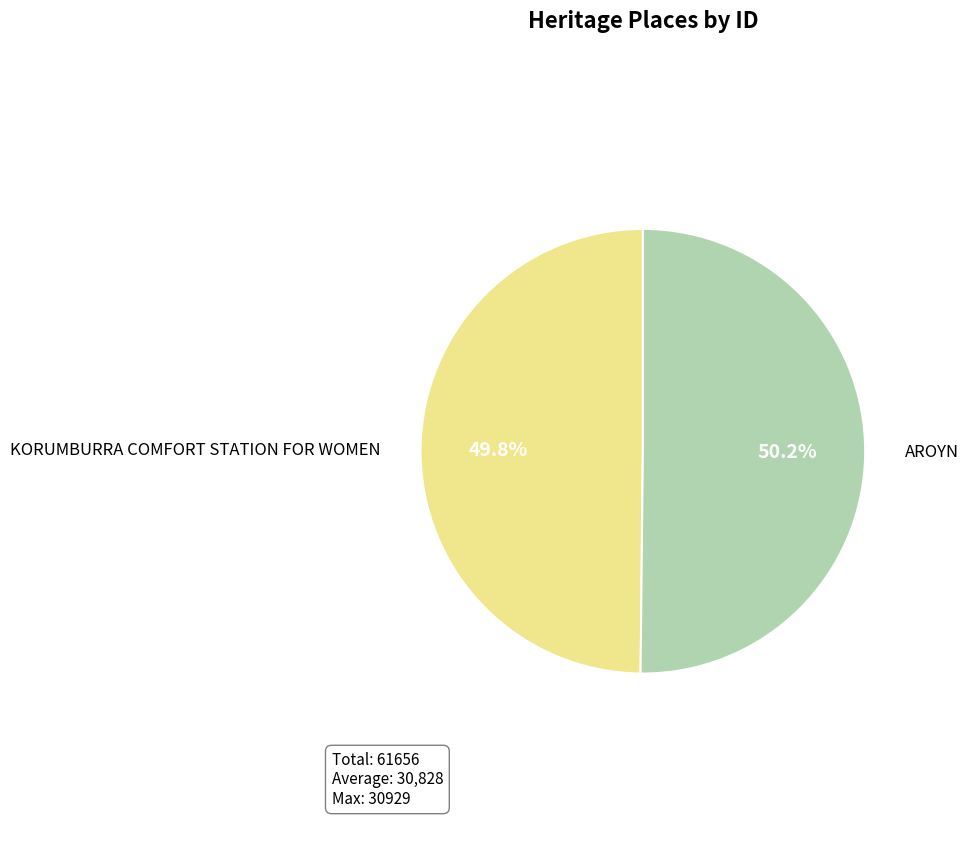

To the nearest percent, what portion does KORUMBURRA COMFORT STATION FOR WOMEN represent?

50%